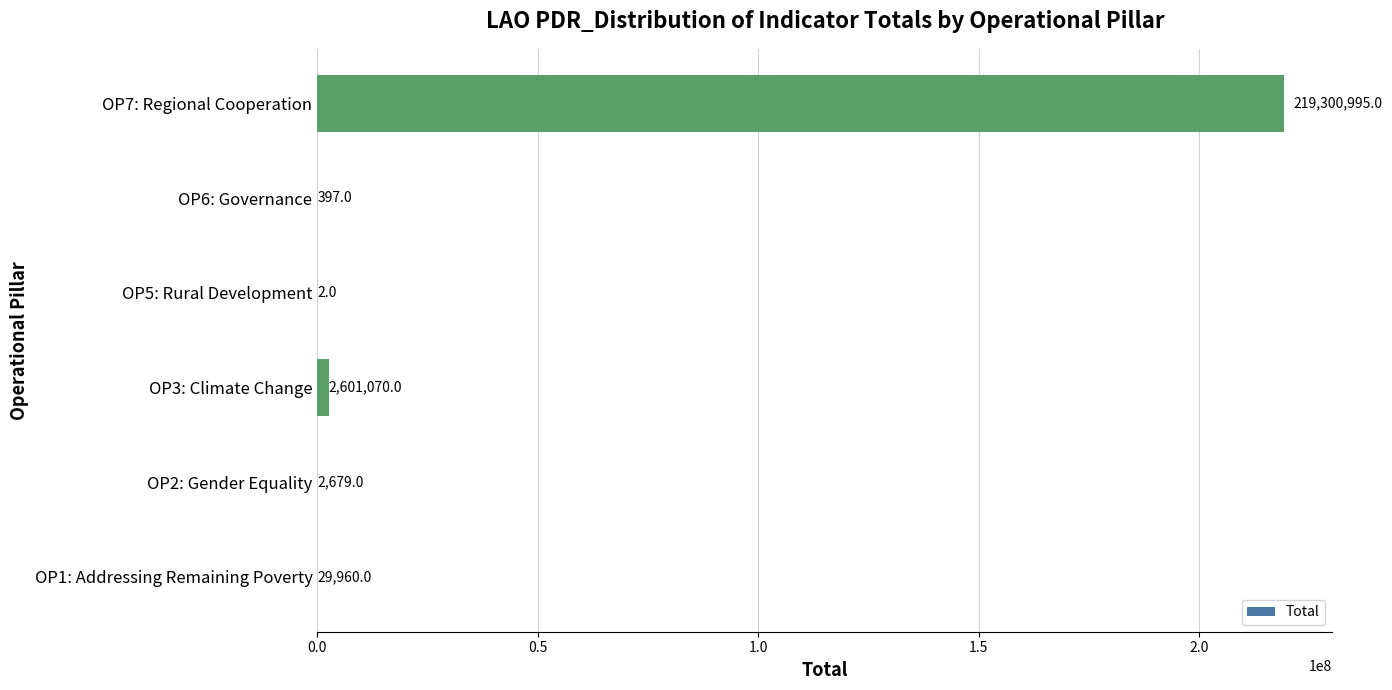

Between OP6: Governance and OP1: Addressing Remaining Poverty, which is larger?

OP1: Addressing Remaining Poverty